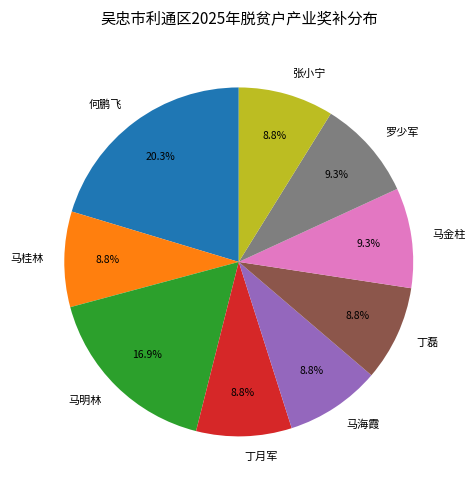

Count the number of slices in the pie.

9